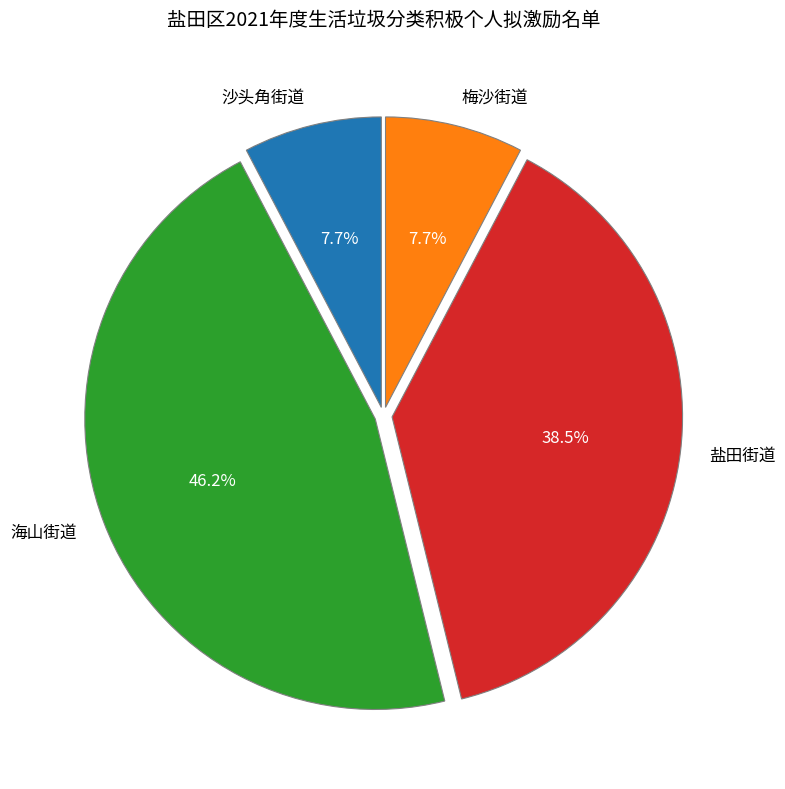

Is it true that 沙头角街道 is 8% of the pie?

True